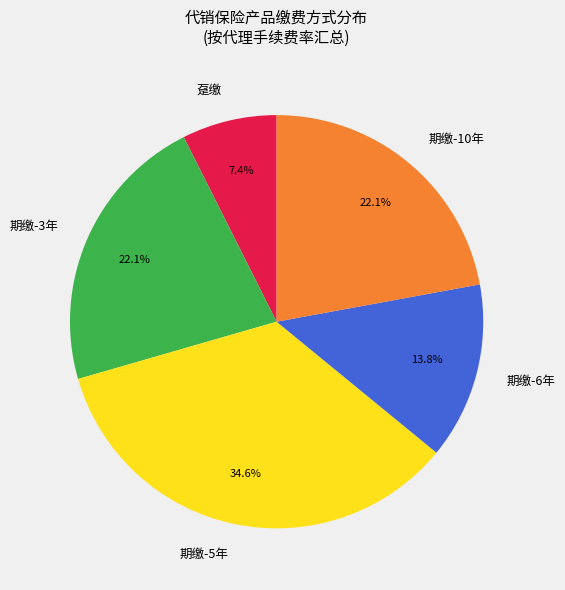

Is 期缴-10年 the majority of the pie?

No